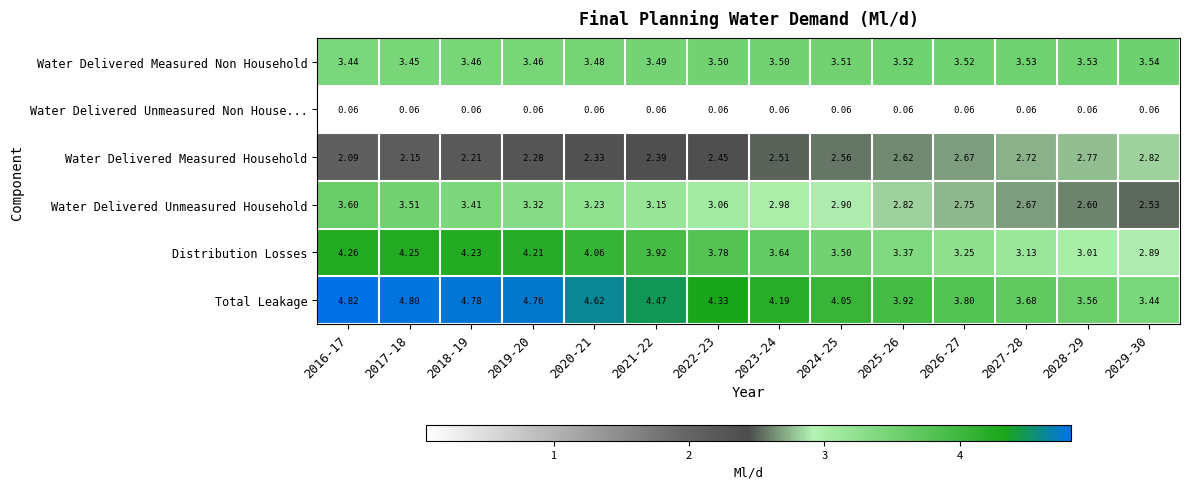

Which series has the largest range (max minus min)?

Total Leakage